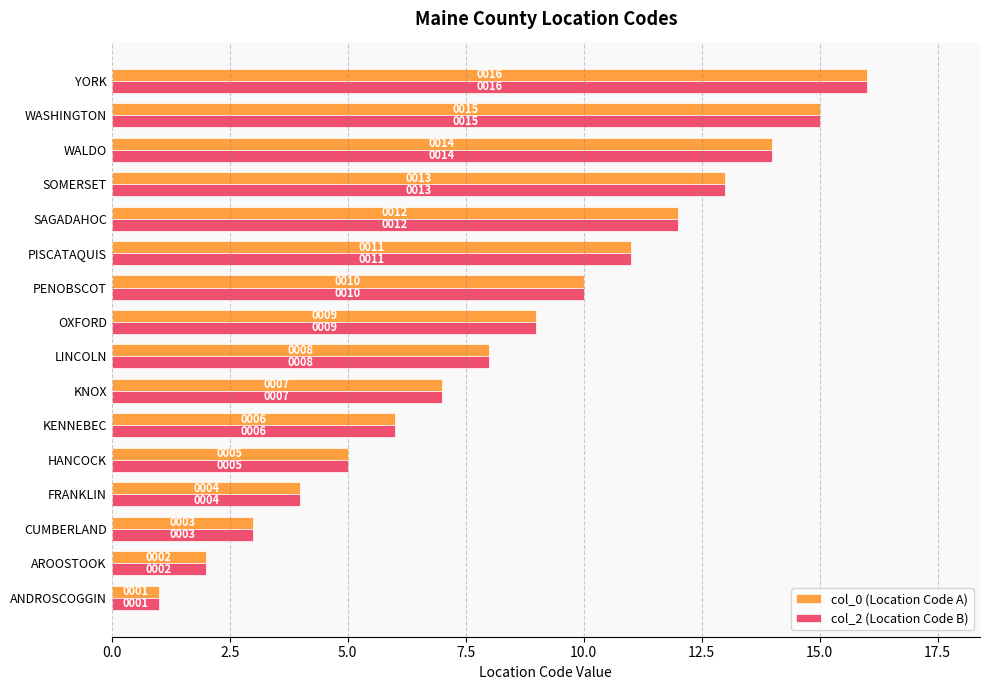

List the labels in order of col_0 (Location Code A) value, largest first.

YORK, WASHINGTON, WALDO, SOMERSET, SAGADAHOC, PISCATAQUIS, PENOBSCOT, OXFORD, LINCOLN, KNOX, KENNEBEC, HANCOCK, FRANKLIN, CUMBERLAND, AROOSTOOK, ANDROSCOGGIN